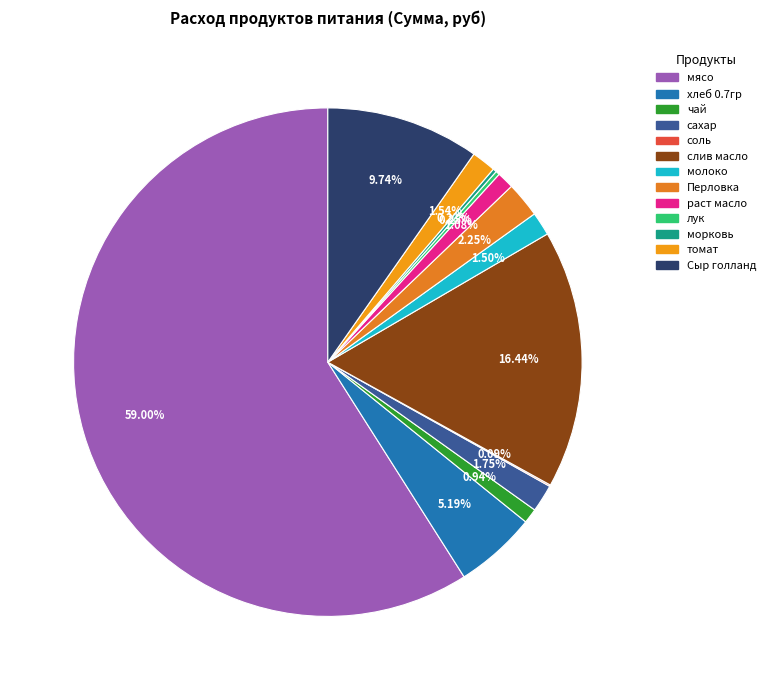

Between чай and мясо, which is larger?

мясо